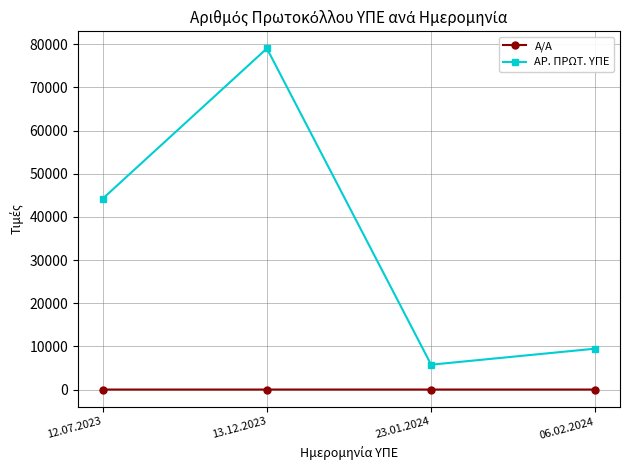

True or false: ΑΡ. ΠΡΩΤ. ΥΠΕ and Α/Α cross at least once.

False